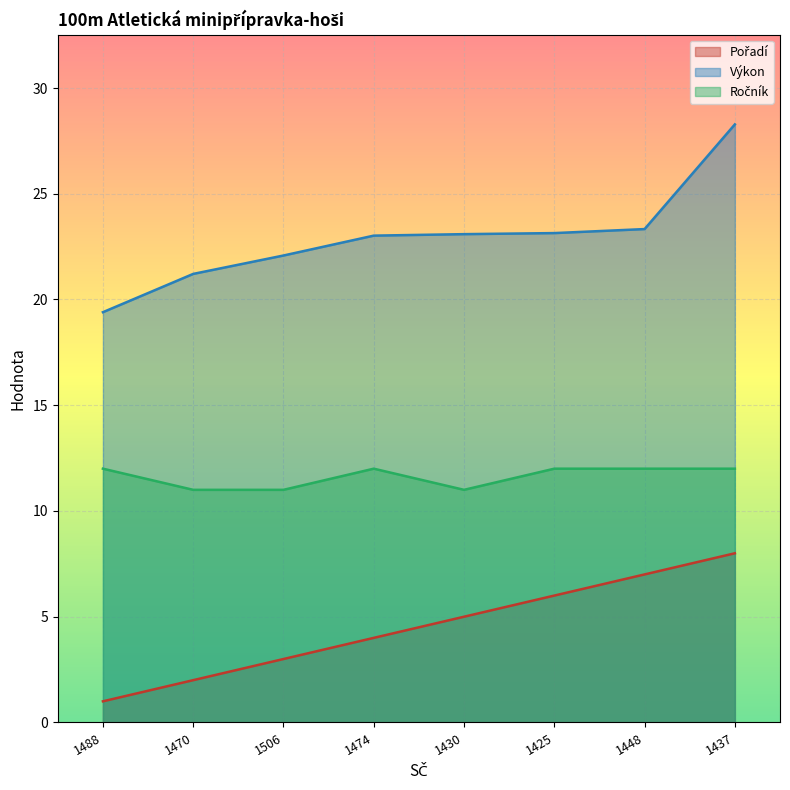

Rank the series by their maximum value, from lowest to highest.

Pořadí, Ročník, Výkon